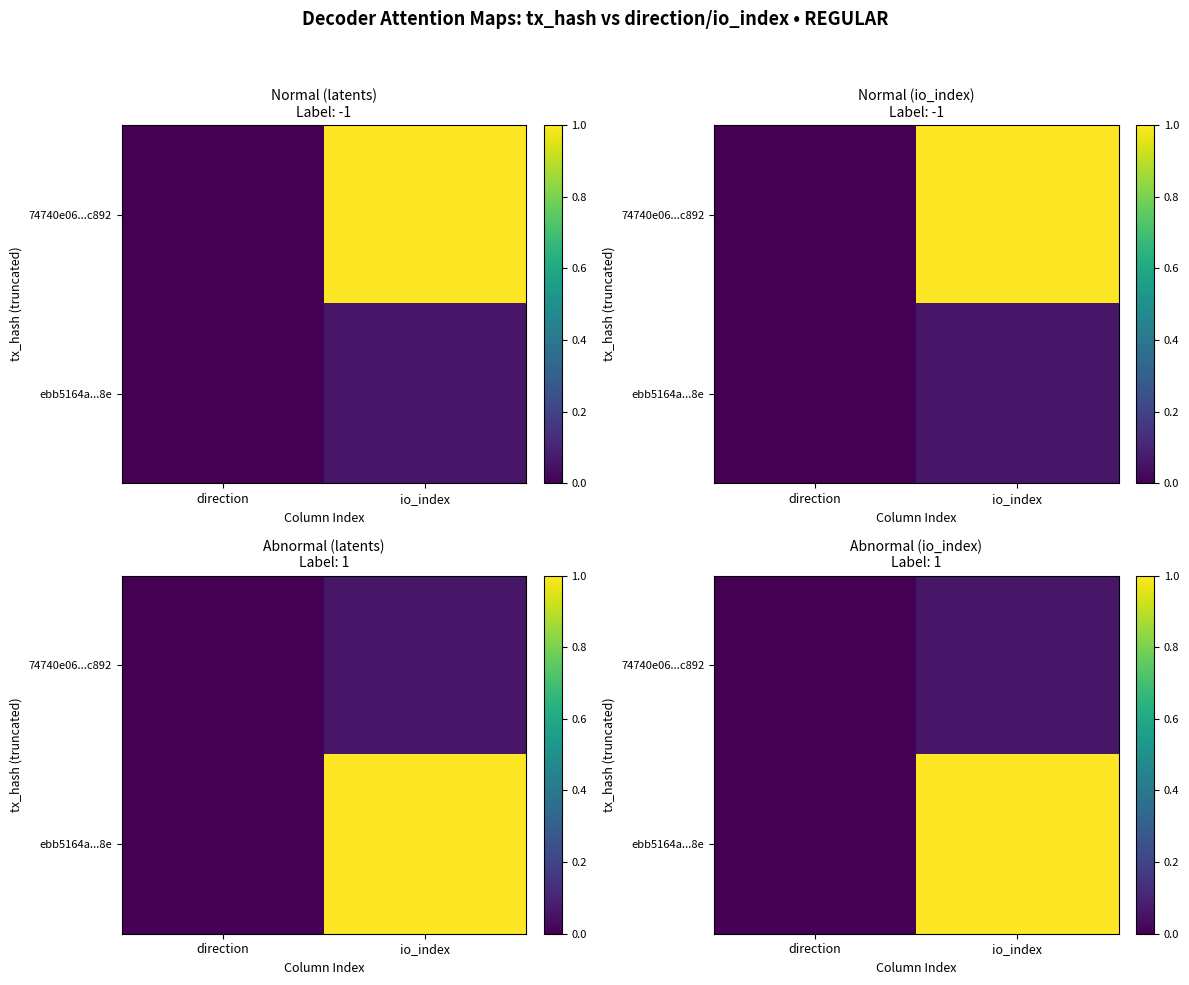

What is the difference between the 74740e06...c892 values at direction and io_index?

0.1